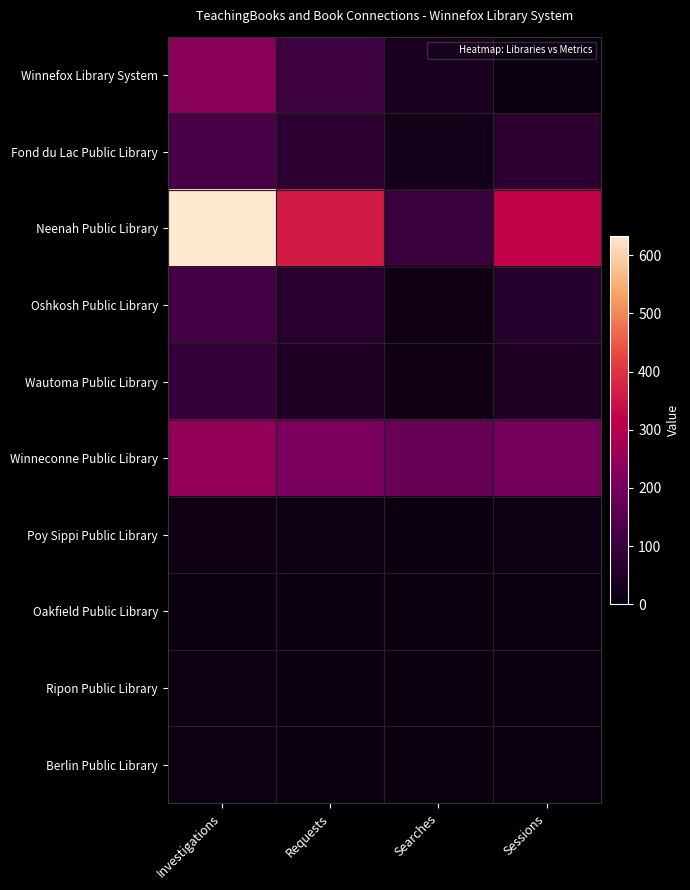

What is the total value across all series at Investigations?

1495